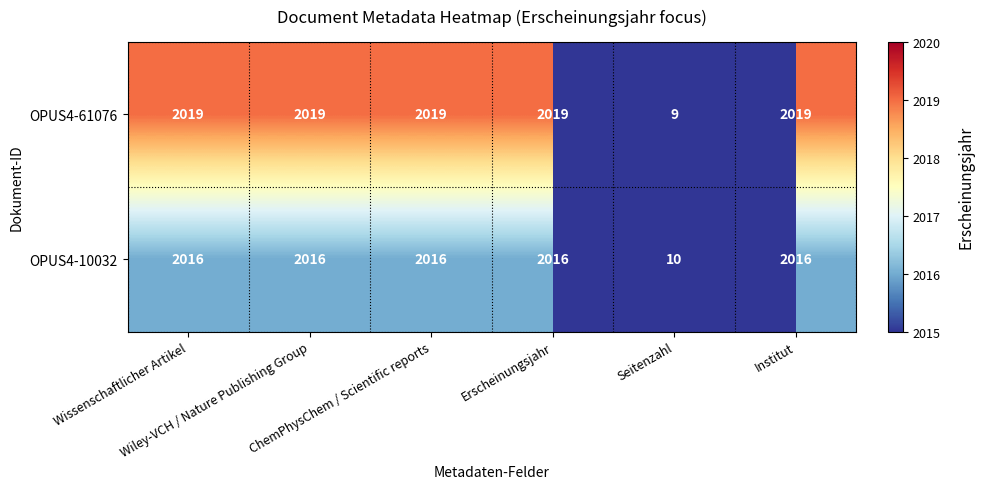

What is the difference between the maximum and minimum values in the OPUS4-61076 series?

2010